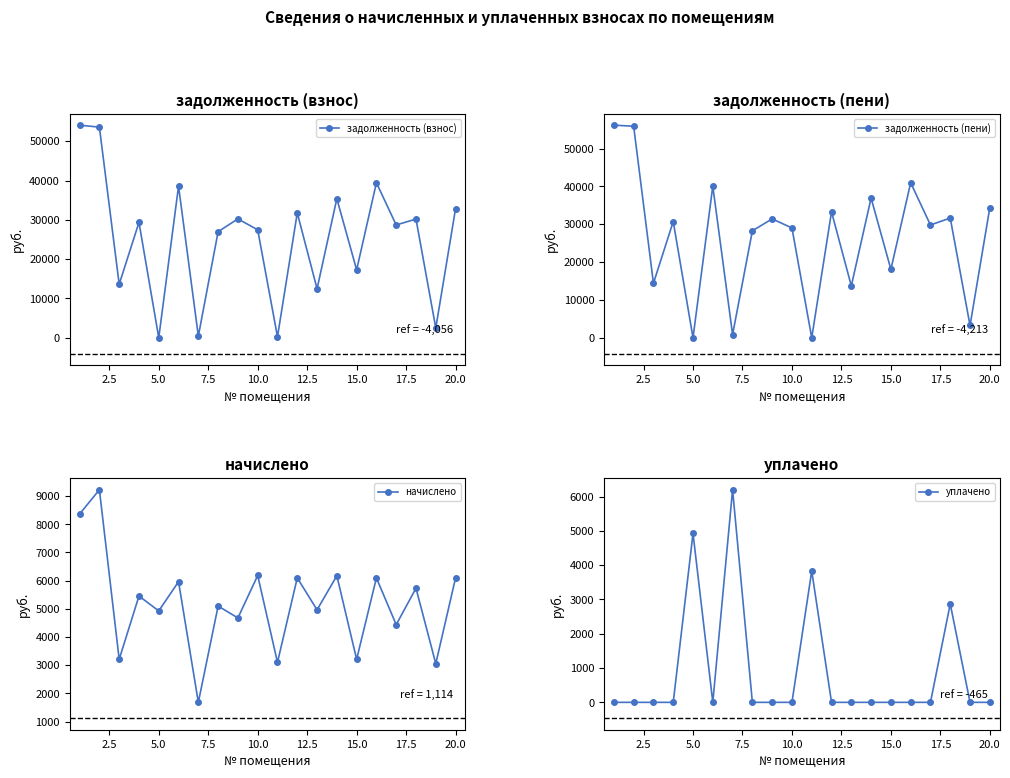

True or false: задолженность (взнос) has more than 0 interior local peaks.

True